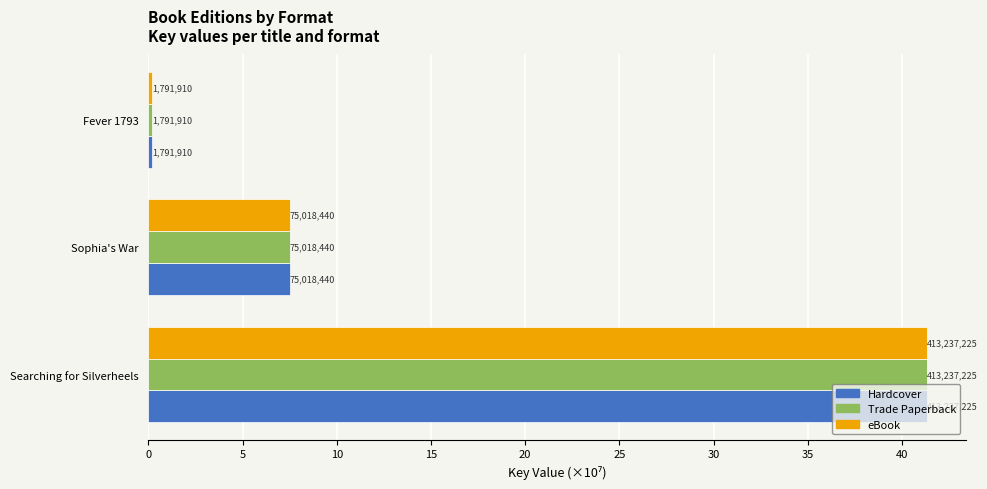

What are all the series names shown in the legend?

Hardcover, Trade Paperback, eBook